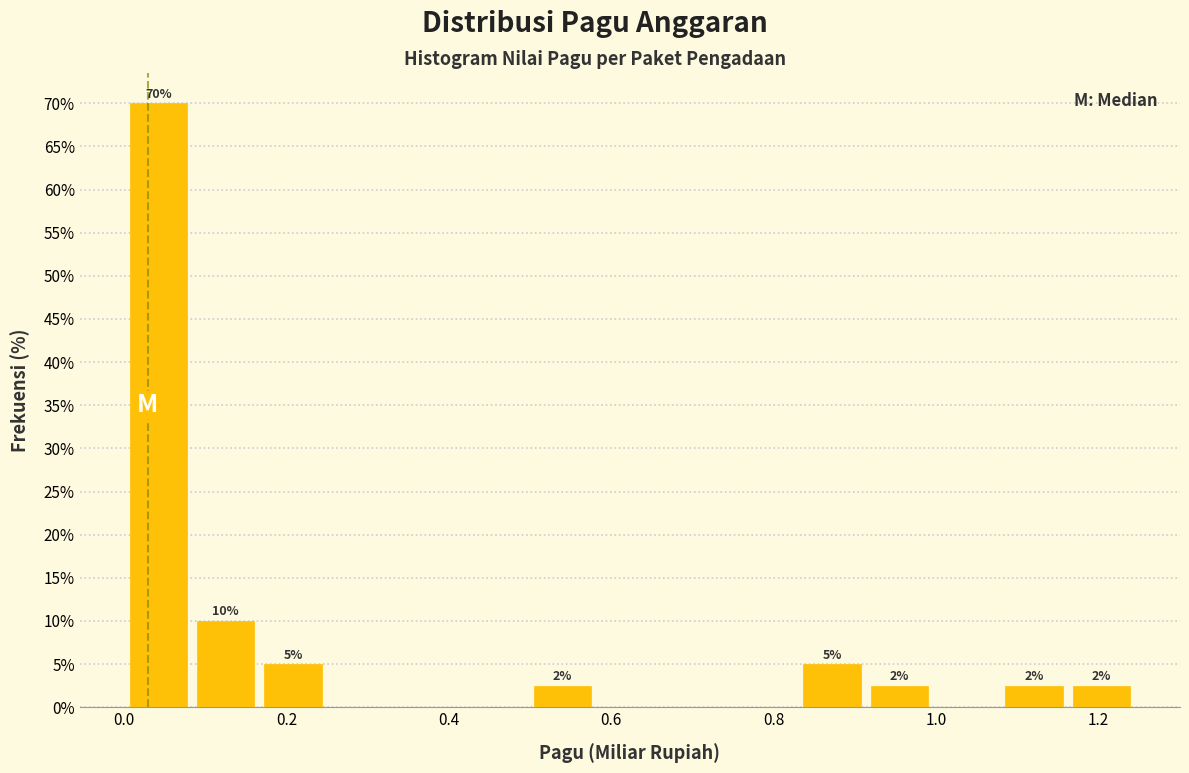

Which range on the x-axis has the tallest bar?

0.00 to 0.08